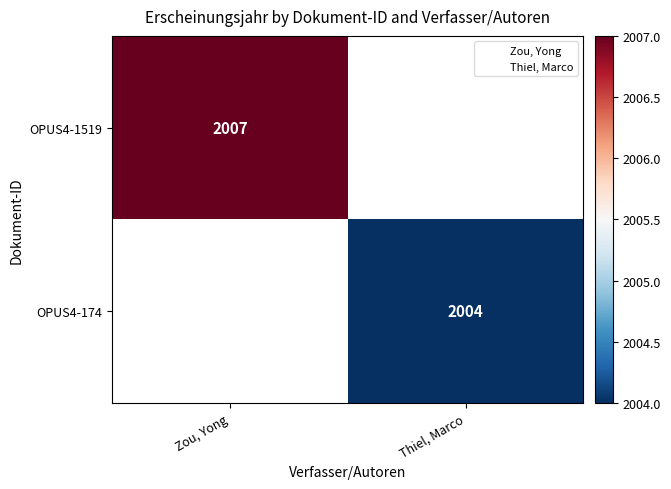

The OPUS4-174 series shows 2004 at Thiel, Marco. True or false?

True